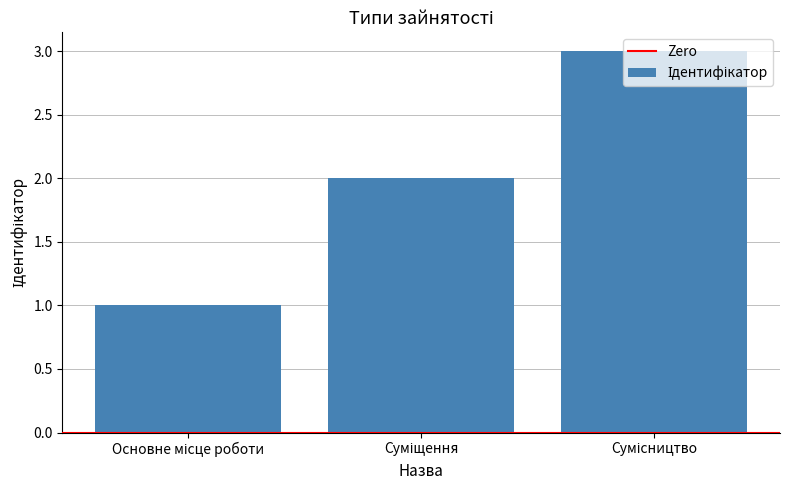

How many data points are less than 2?

1